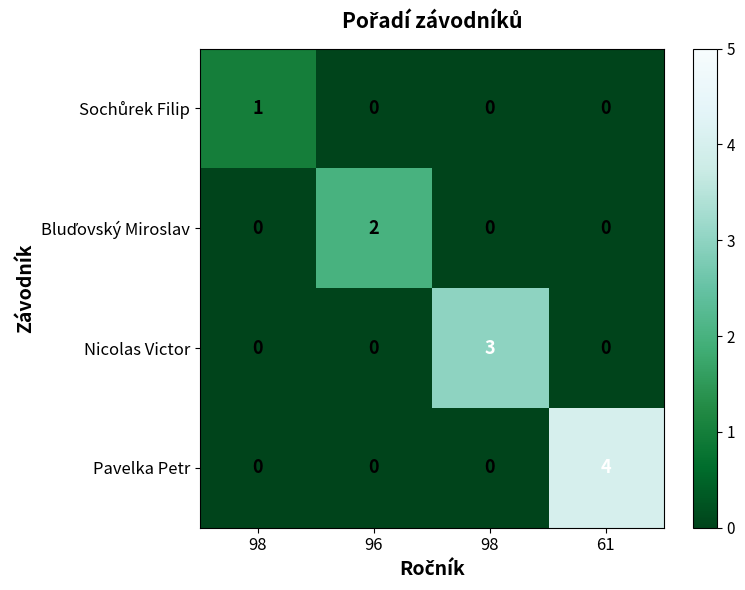

Between 61 and 96, which is larger?

61